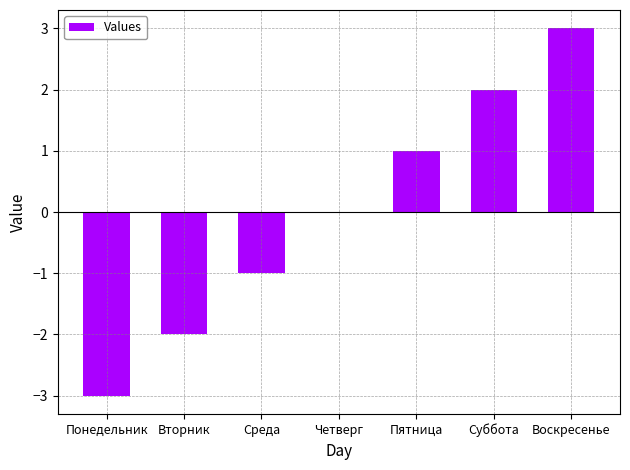

What is the difference between the values at Воскресенье and Пятница?

2